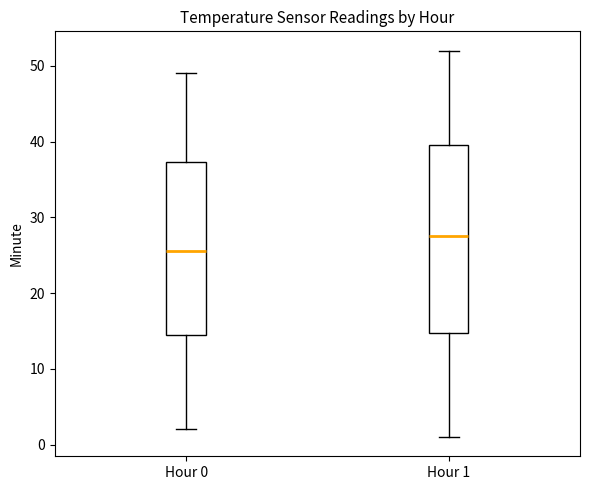

Which box is the tallest, from its lower edge to its upper edge?

Hour 1